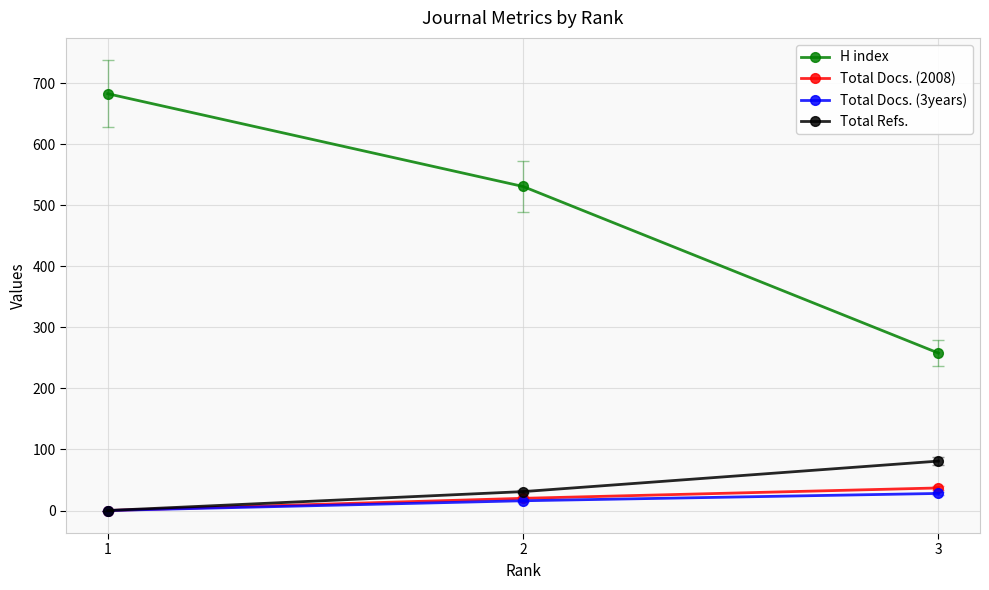

Reading left to right, extract all data points from this chart.

H index: 1=683	2=531	3=258
Total Docs. (2008): 1=0	2=20	3=37
Total Docs. (3years): 1=0	2=16	3=28
Total Refs.: 1=0	2=31	3=81